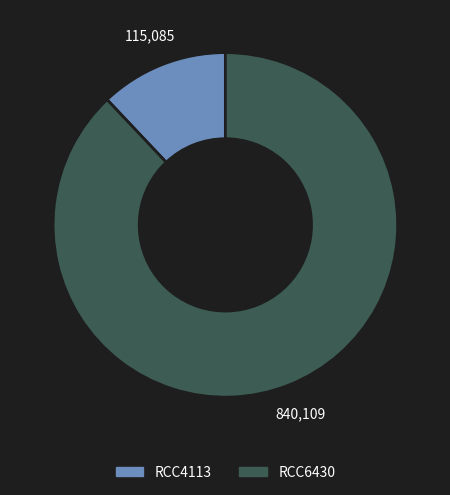

Which category accounts for the majority?

RCC6430